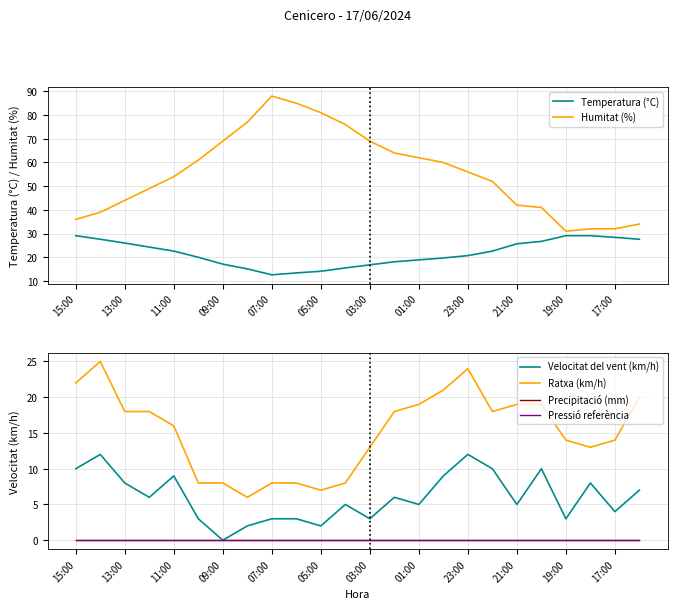

True or false: Ratxa (km/h) and Precipitació (mm) intersect in this chart.

False